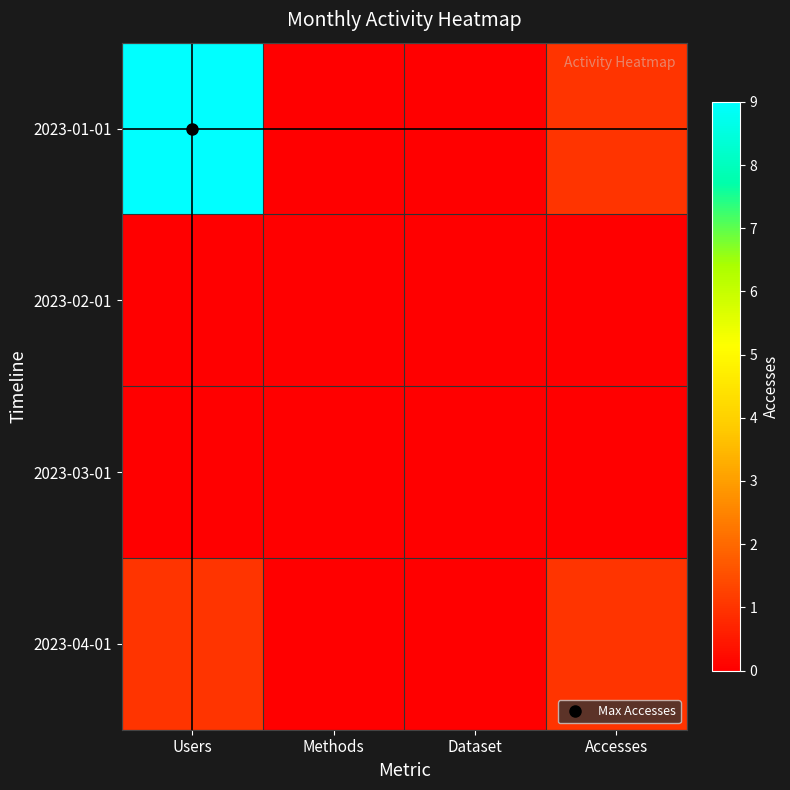

Which series has the largest range (max minus min)?

2023-01-01